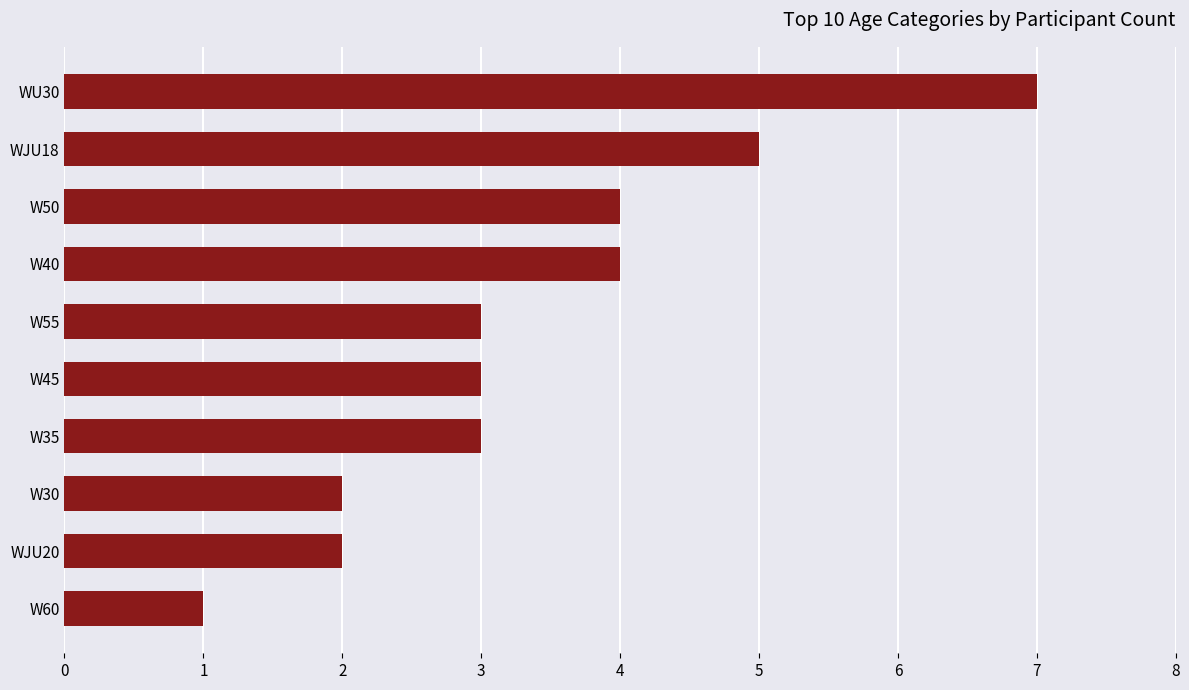

Which label corresponds to the largest value in the chart?

WU30